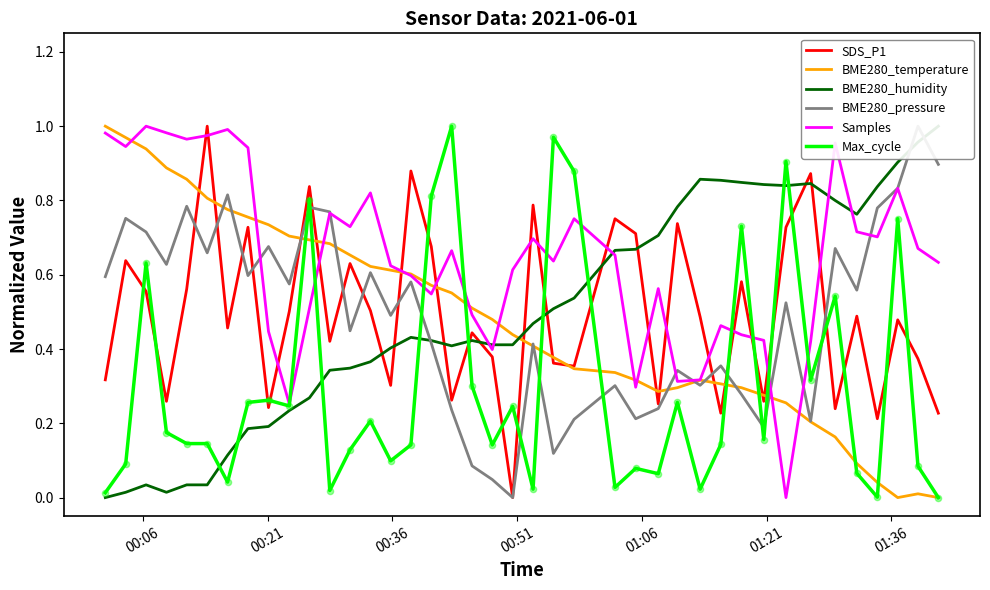

Which series ends up on top after the final intersection of Max_cycle and SDS_P1?

SDS_P1